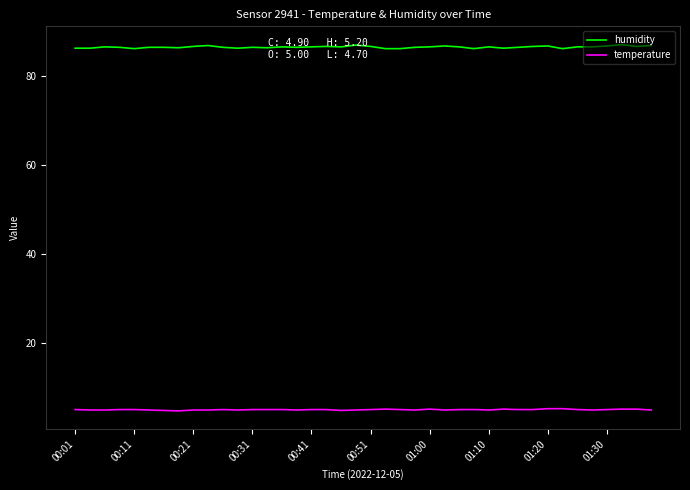

List the series in order of their overall mean, lowest first.

temperature, humidity